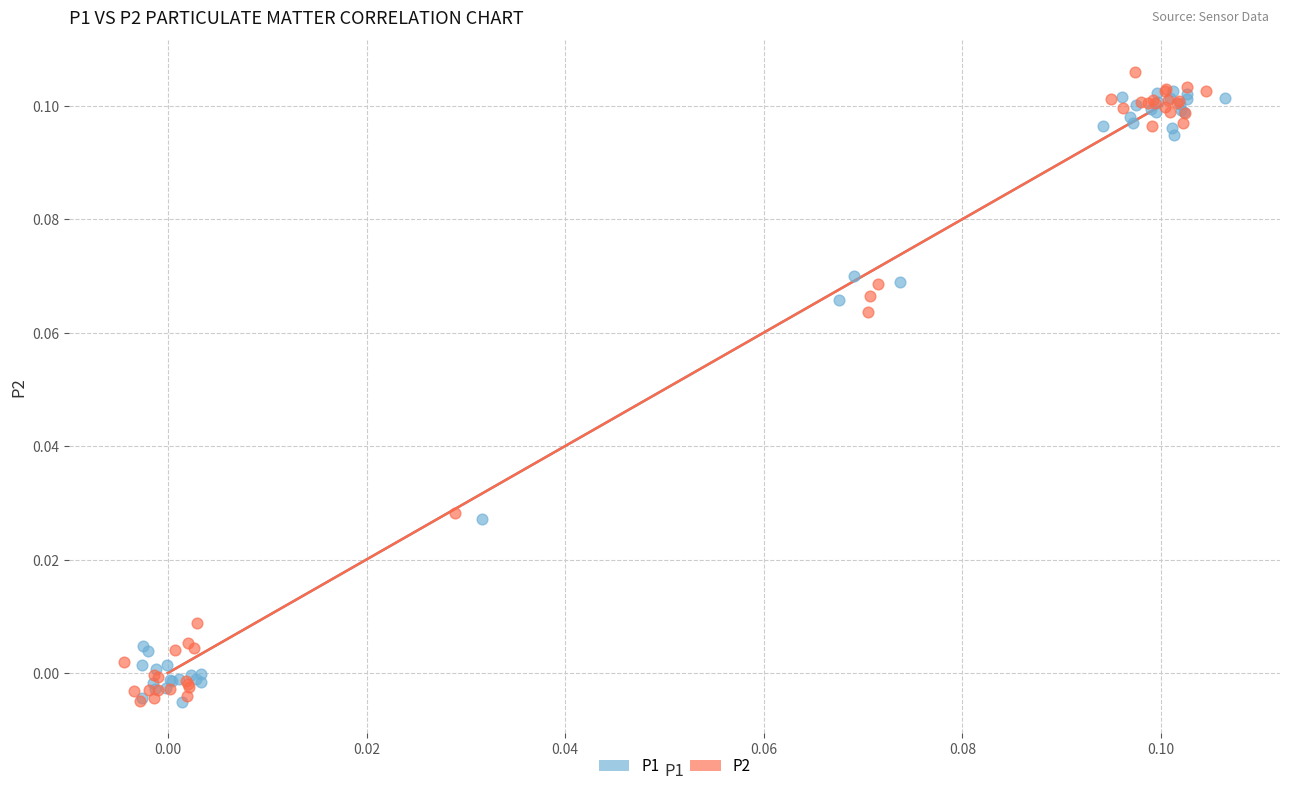

Which series has the largest Y range (max minus min)?

P2